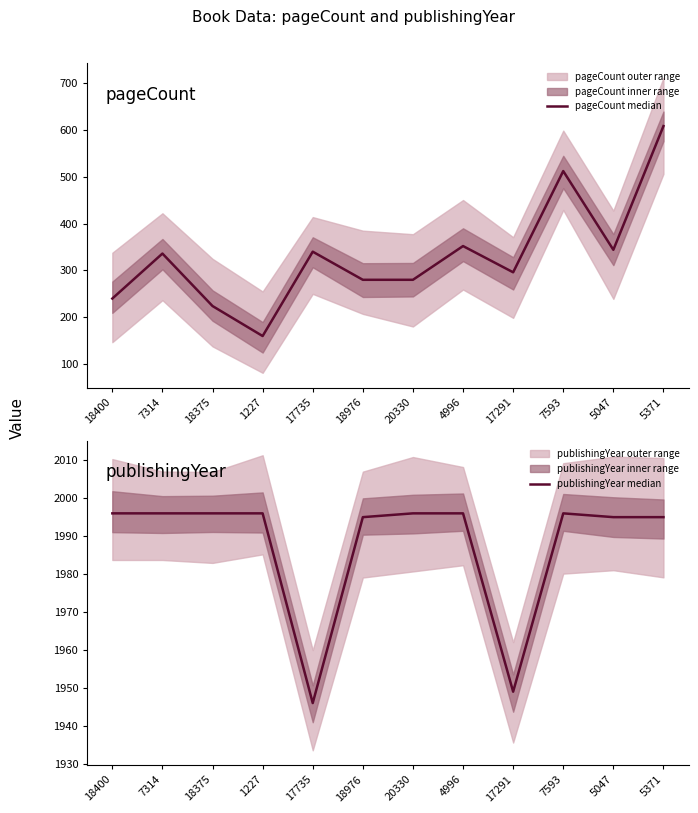

What is the difference between the highest and lowest values at 7593?

1484